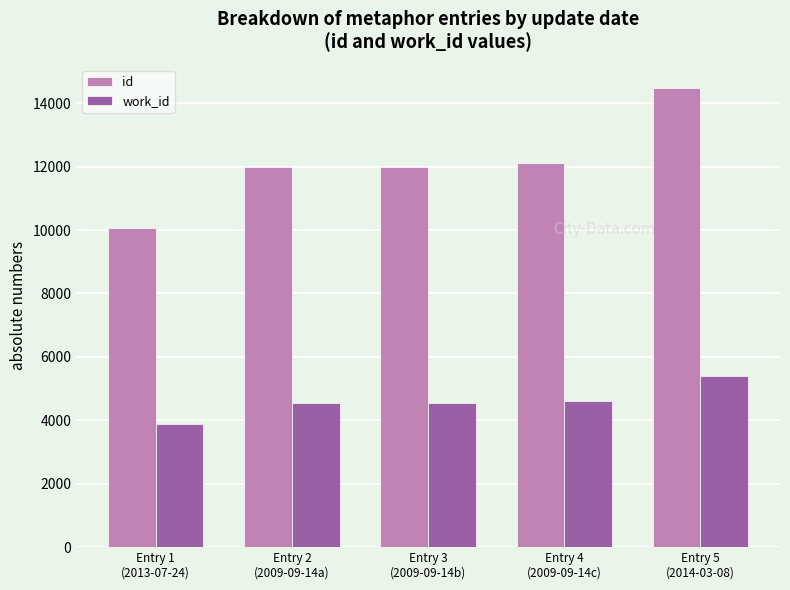

What is the difference between the work_id values at Entry 1
(2013-07-24) and Entry 2
(2009-09-14a)?

667